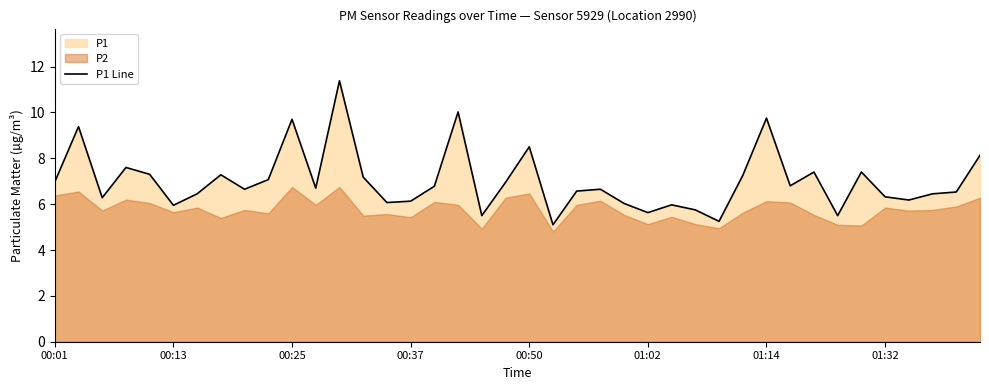

What is the difference between the second highest and minimum values?

4.9